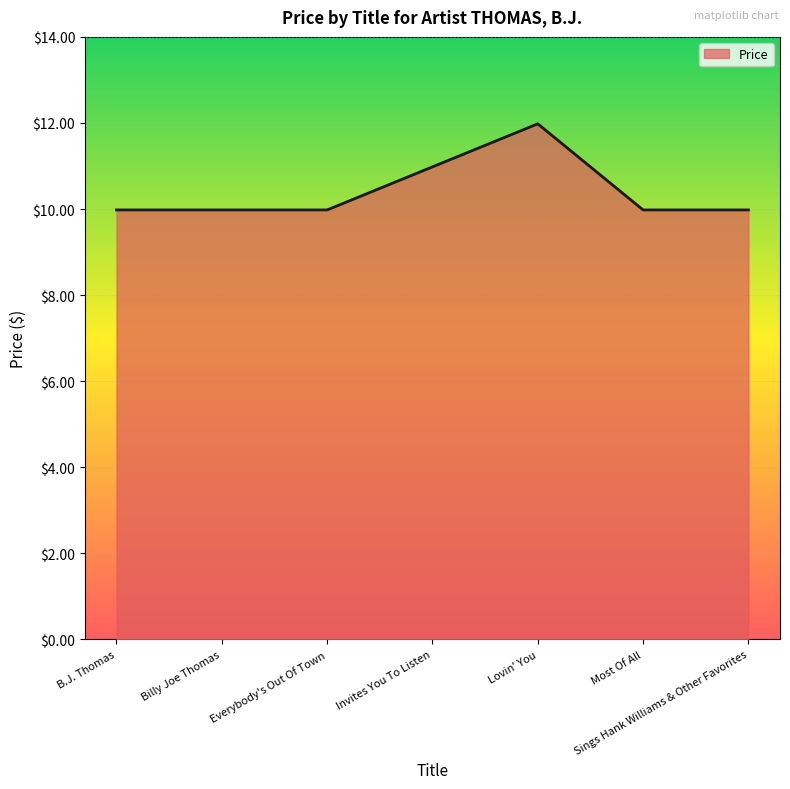

True or false: the data has more than 2 interior local peaks.

False